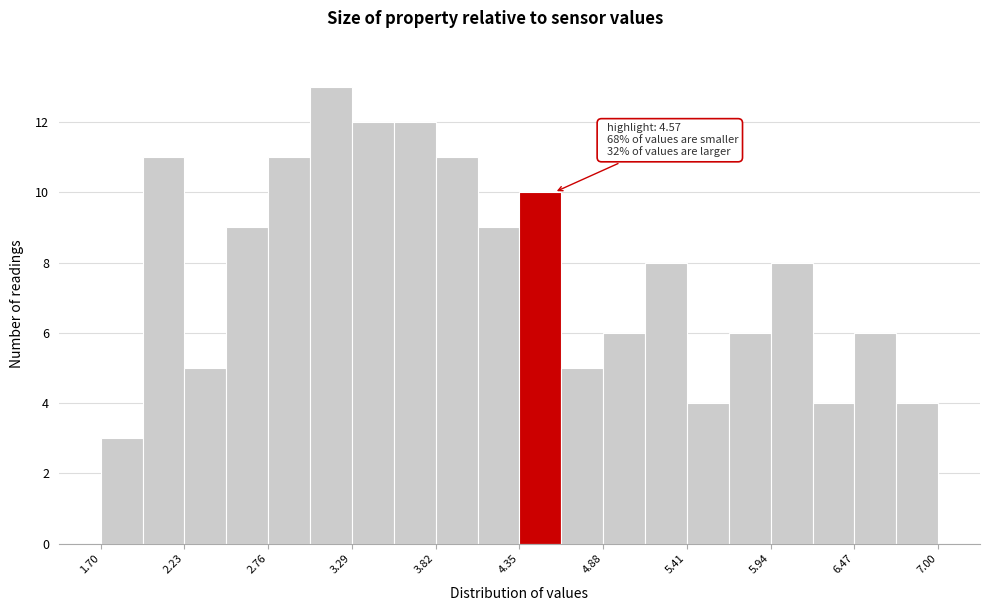

Read against the x-axis, roughly where is the centre of the tallest bar?

3.2